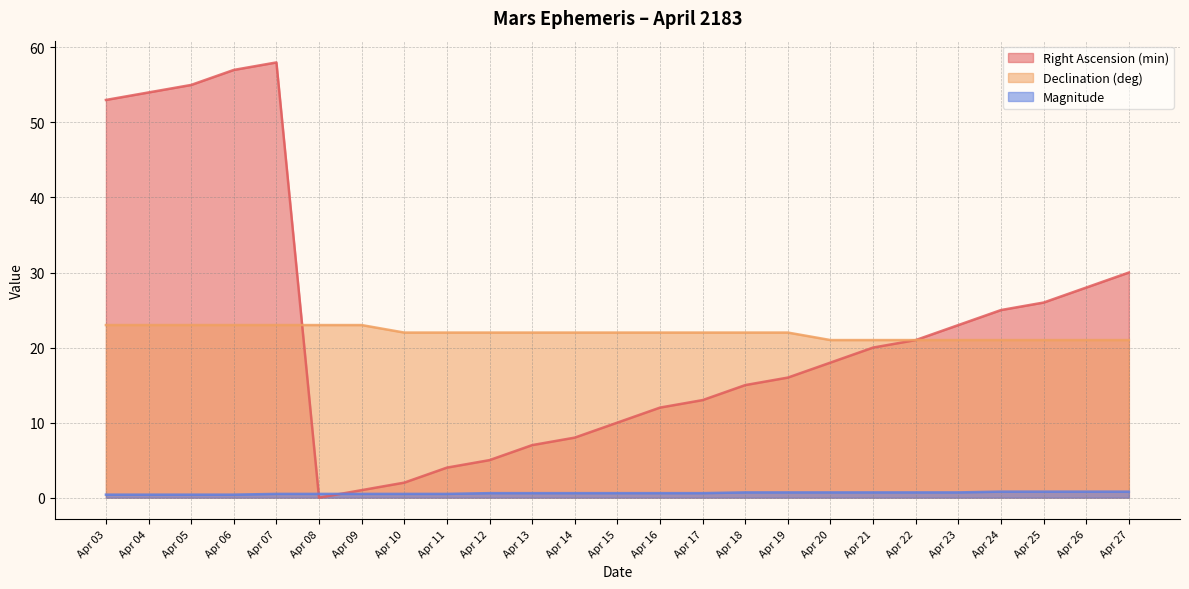

Reading right to left, what are all the values shown in this chart?

Right Ascension (min): 30.0	28.0	26.0	25.0	23.0	21.0	20.0	18.0	16.0	15.0	13.0	12.0	10.0	8.0	7.0	5.0	4.0	2.0	1.0	0.0	58.0	57.0	55.0	54.0	53.0
Declination (deg): 21.0	21.0	21.0	21.0	21.0	21.0	21.0	21.0	22.0	22.0	22.0	22.0	22.0	22.0	22.0	22.0	22.0	22.0	23.0	23.0	23.0	23.0	23.0	23.0	23.0
Magnitude: 0.8	0.8	0.8	0.8	0.7	0.7	0.7	0.7	0.7	0.7	0.6	0.6	0.6	0.6	0.6	0.6	0.5	0.5	0.5	0.5	0.5	0.4	0.4	0.4	0.4